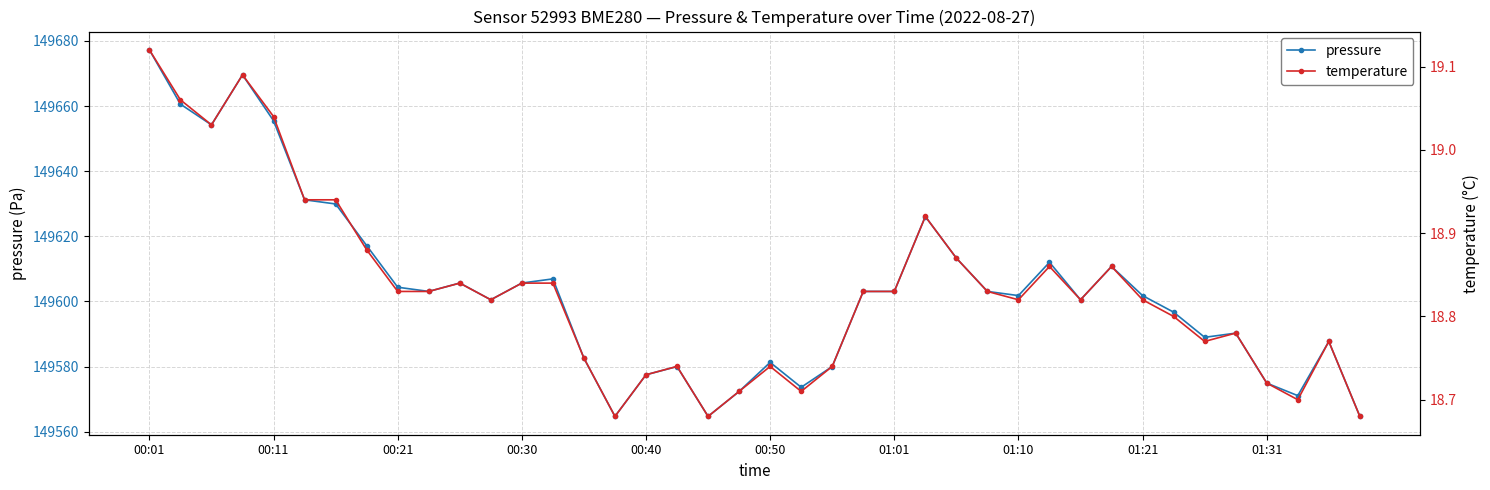

How many lines are shown in the chart?

2